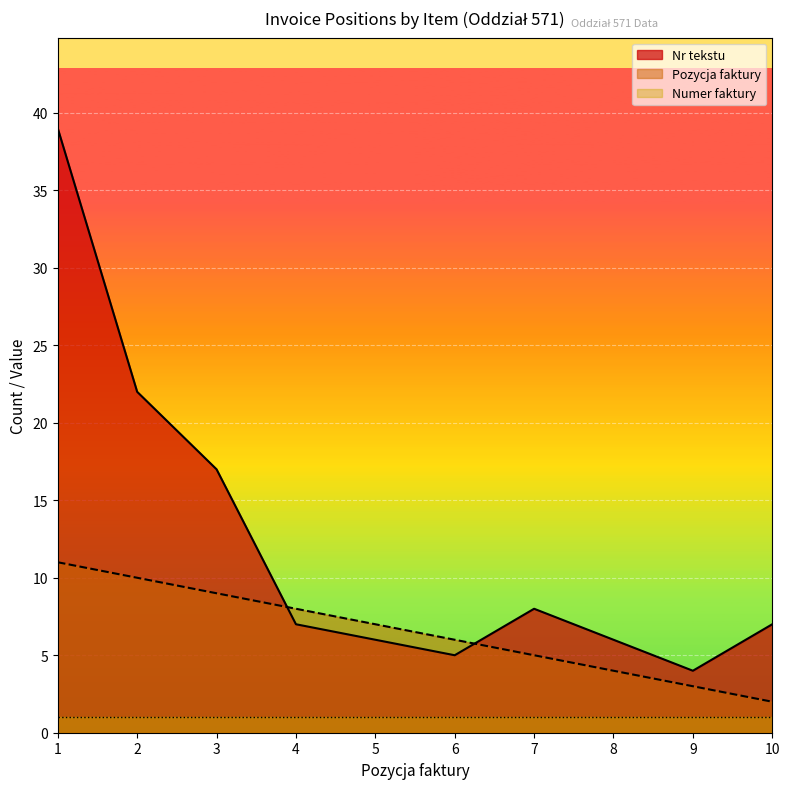

Is it true that Pozycja faktury equals 4 at 8?

True